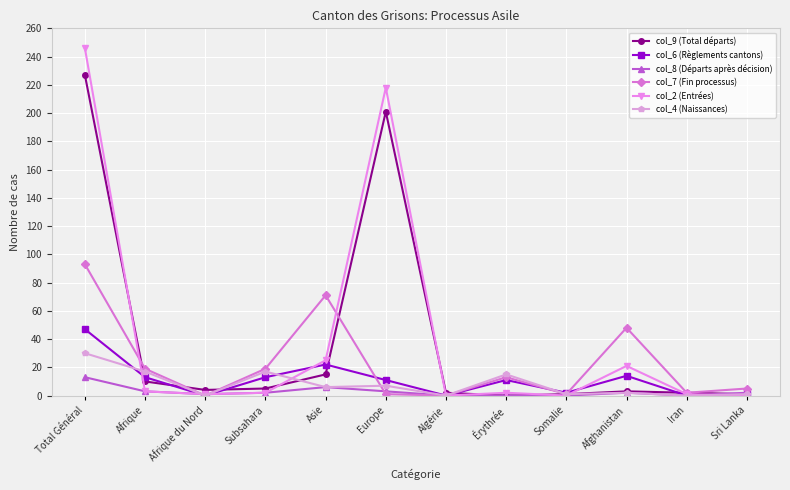

At how many categories does at least one series exceed 209?

2